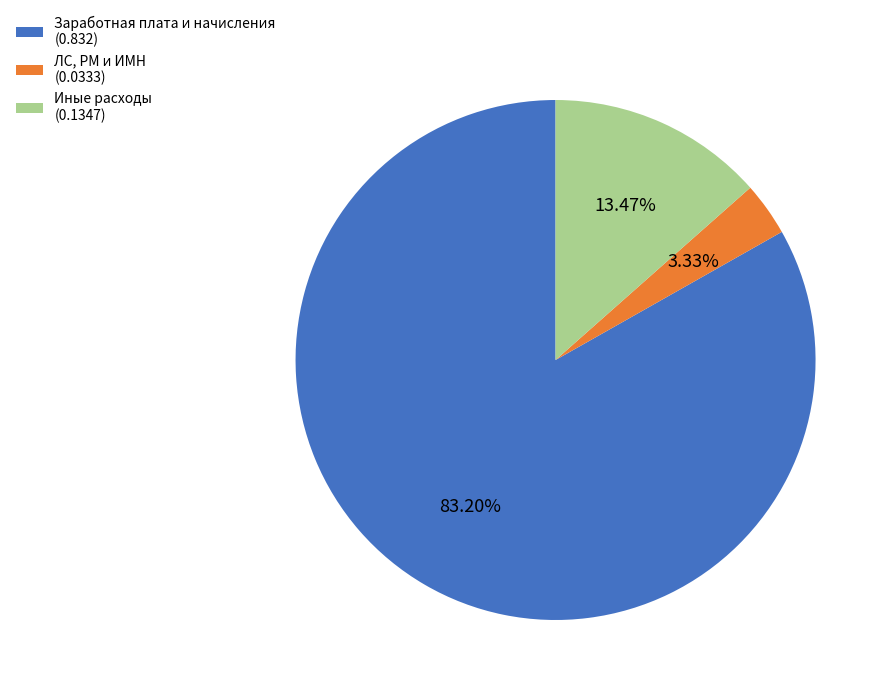

The Заработная плата и начисления slice represents 95% of the pie. True or false?

False